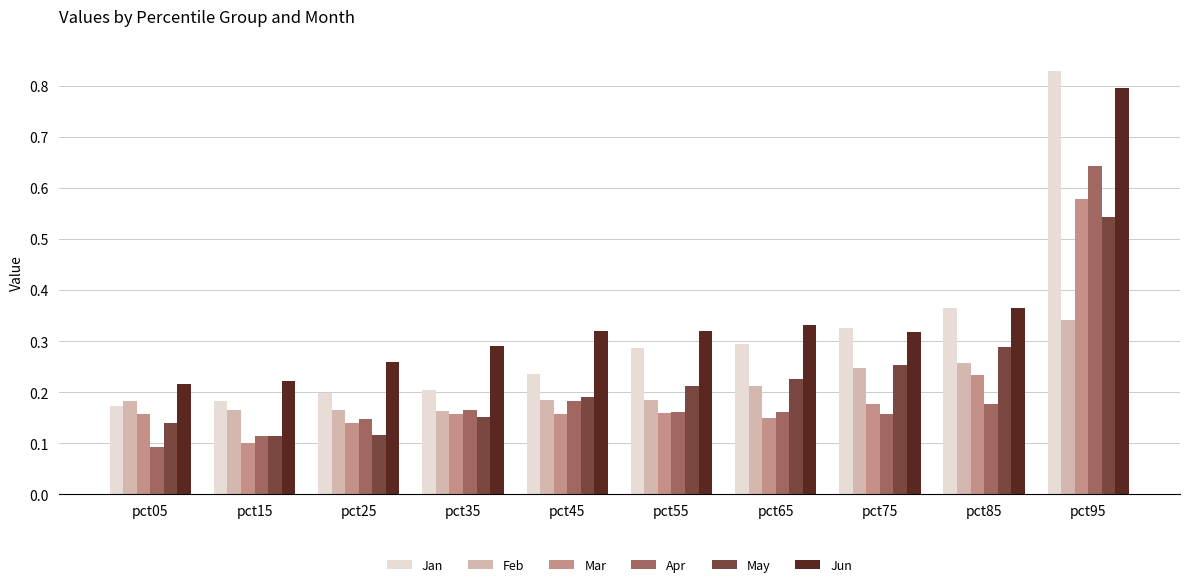

Which series has the largest total across all categories?

Jun